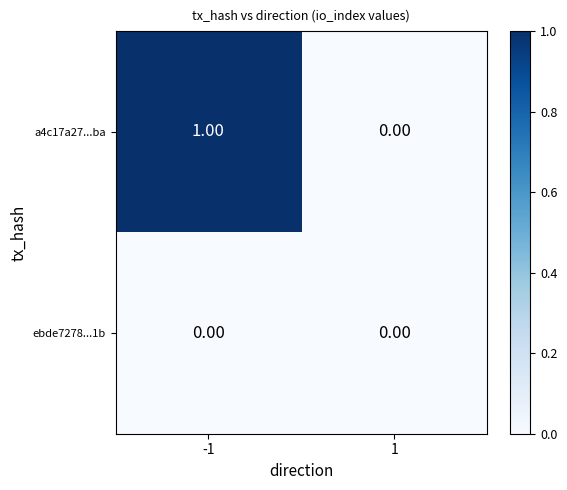

Is the value of a4c17a27...ba at -1 greater than the value of ebde7278...1b at -1?

Yes